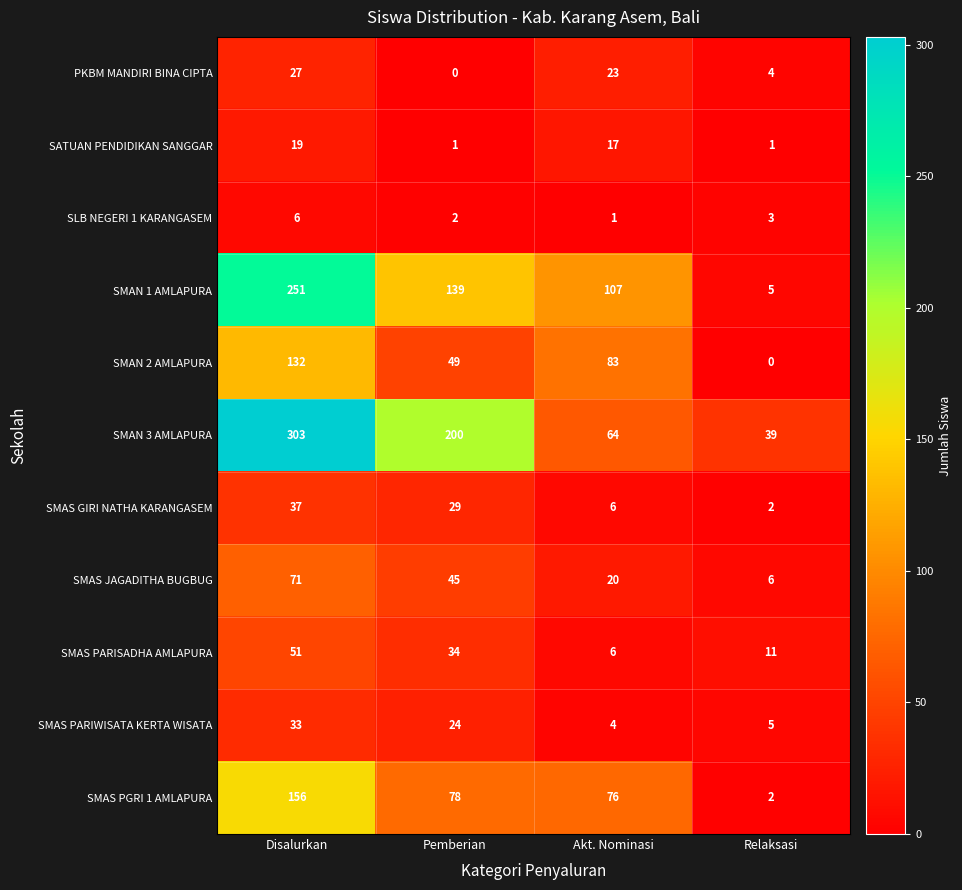

At which label is PKBM MANDIRI BINA CIPTA closest to 13?

Relaksasi